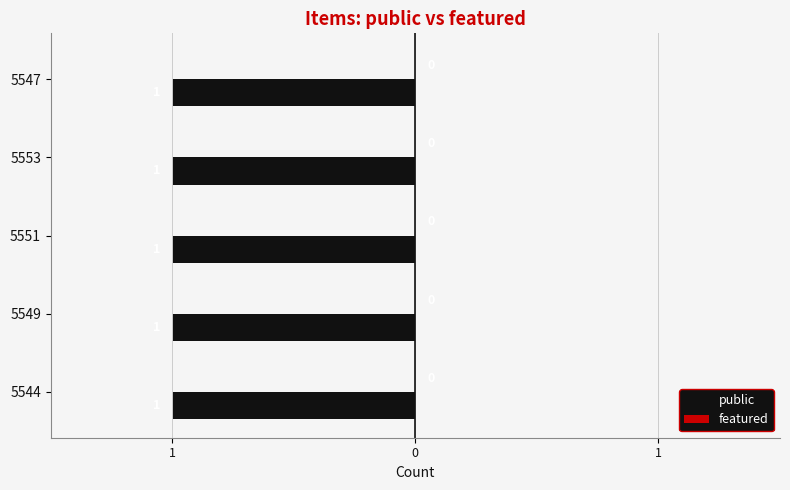

What is the label of the 2nd bar from the left?

5549